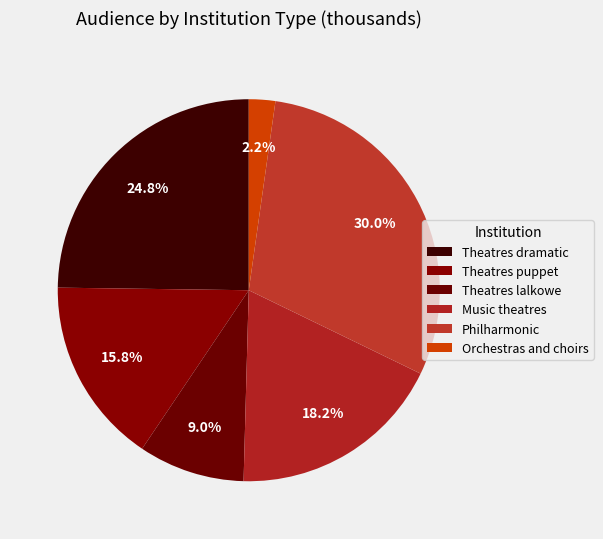

What is the ratio of the value at Theatres lalkowe to the value at Theatres dramatic?

0.4